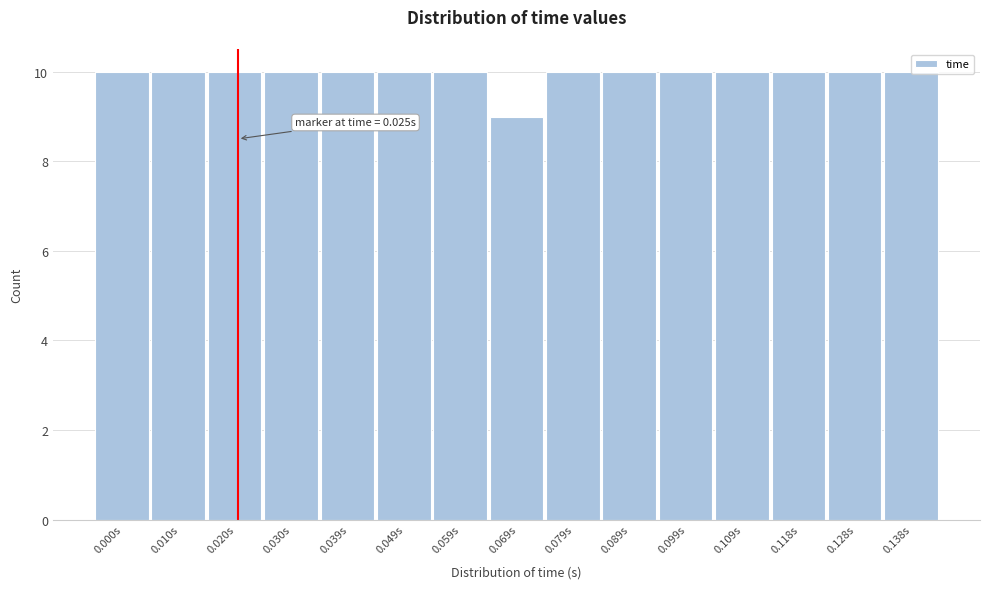

What is the smallest value displayed?

9